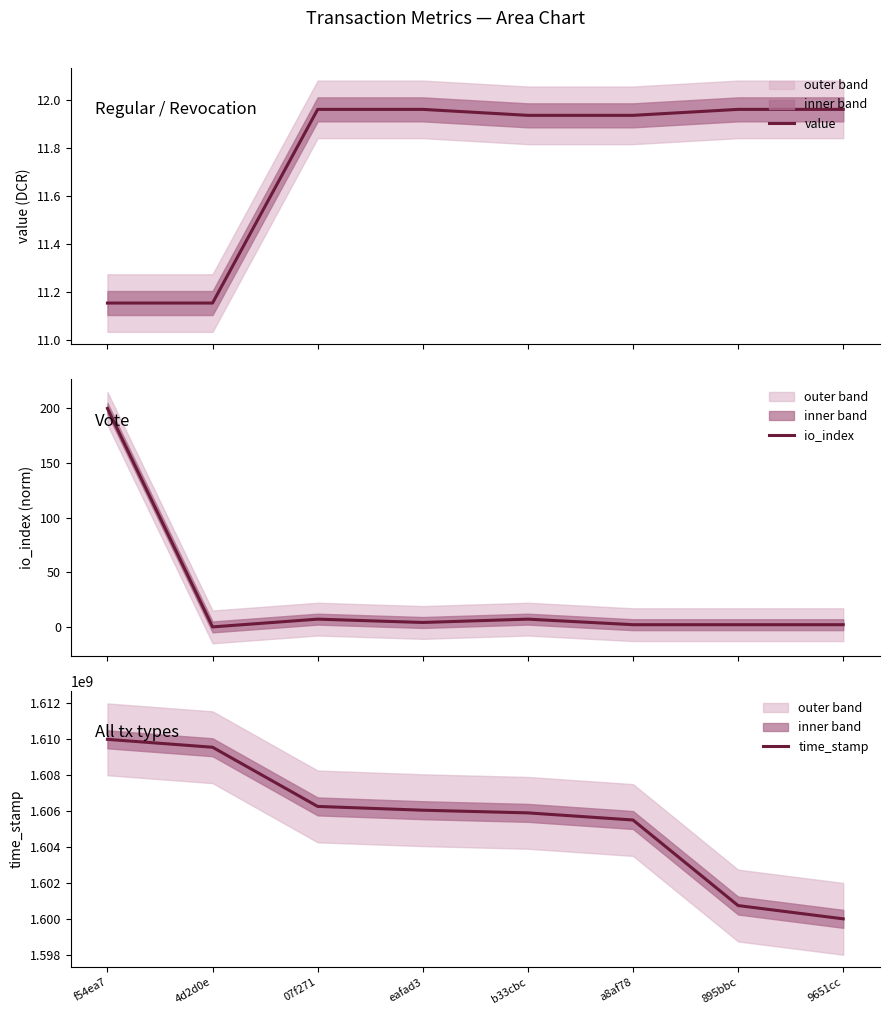

Does the chart have visible grid lines?

No